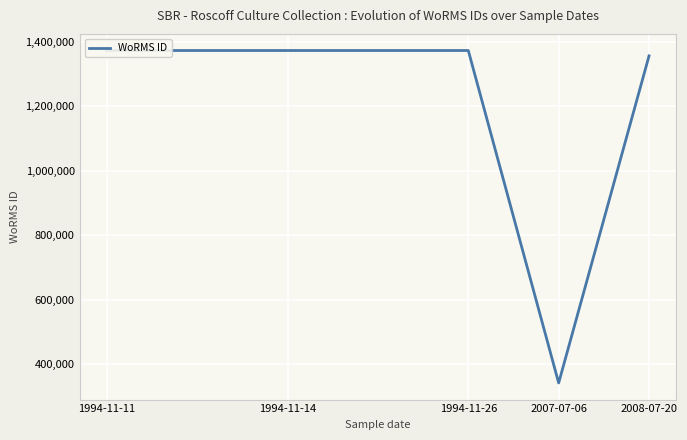

At which label does the data first exceed 1373543?

1994-11-11